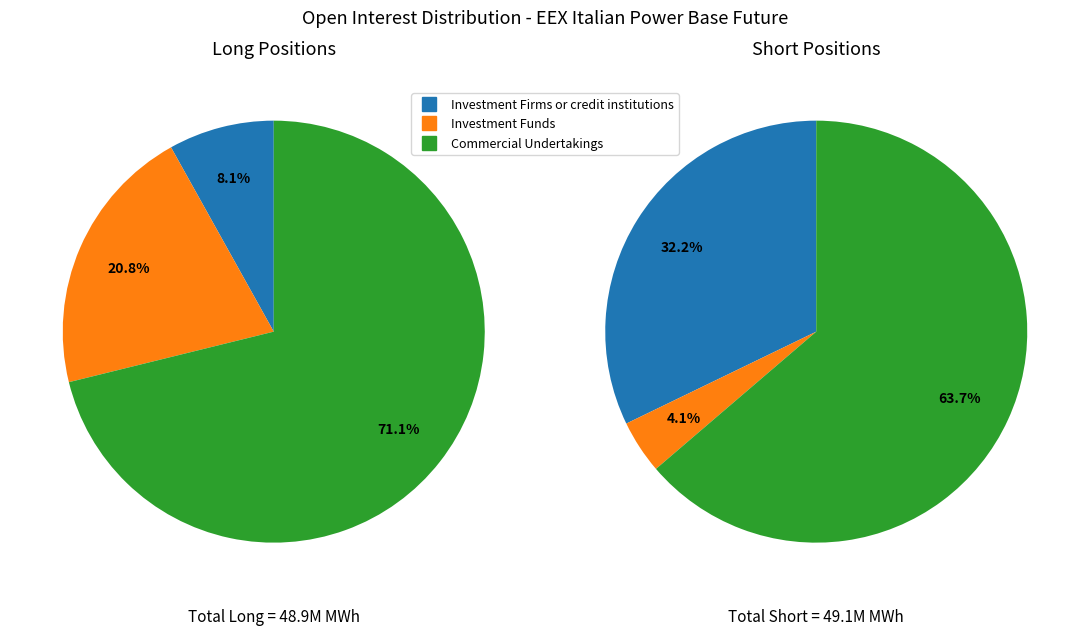

To the nearest percent, what is the difference between the largest and smallest slice percentages?

63%